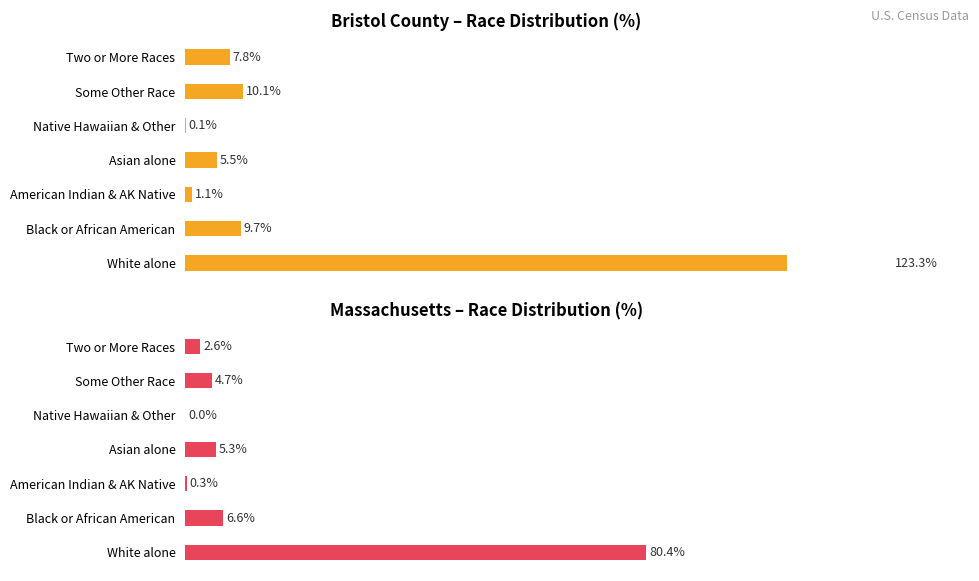

What is the difference between the maximum and minimum values in the Bristol County series?

123.2